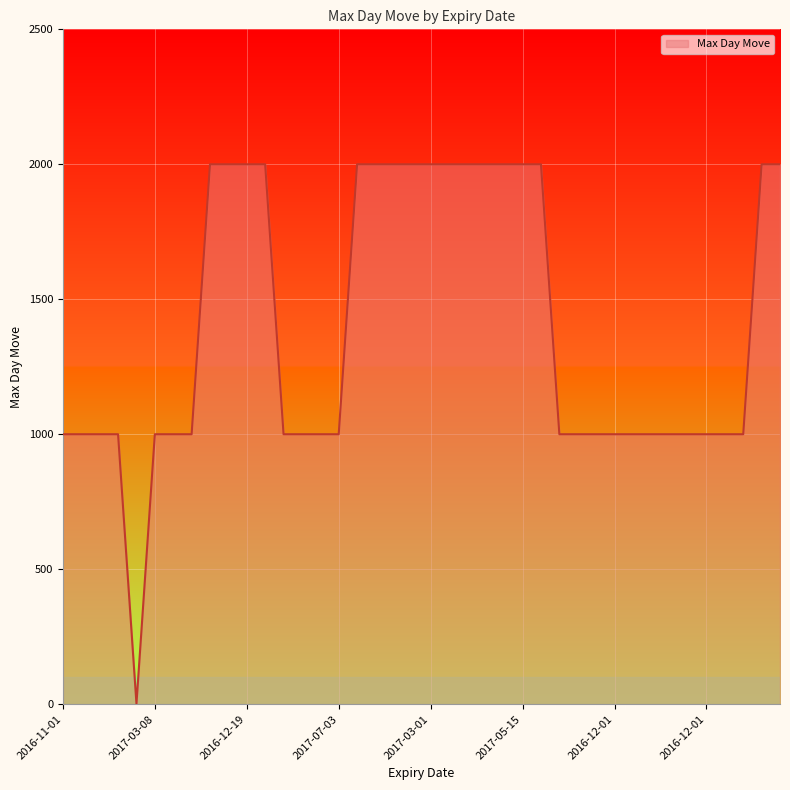

What is the minimum value shown in the chart?

2